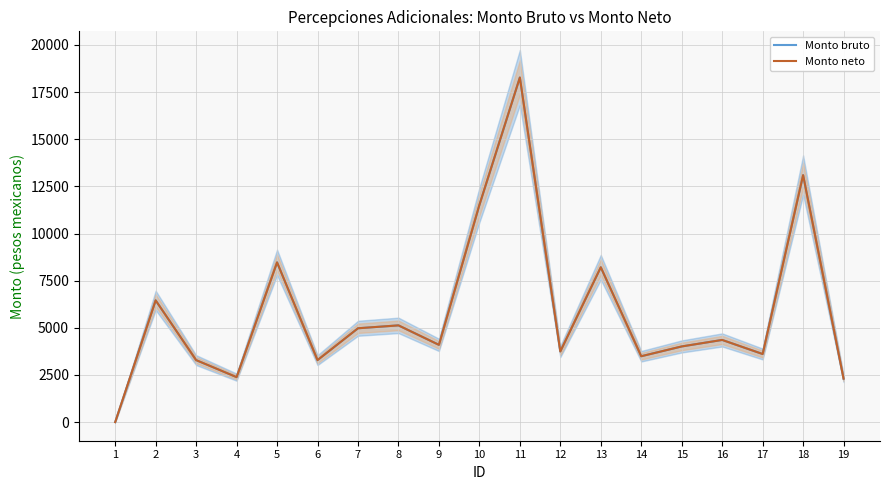

True or false: Monto bruto and Monto neto cross at least once.

False